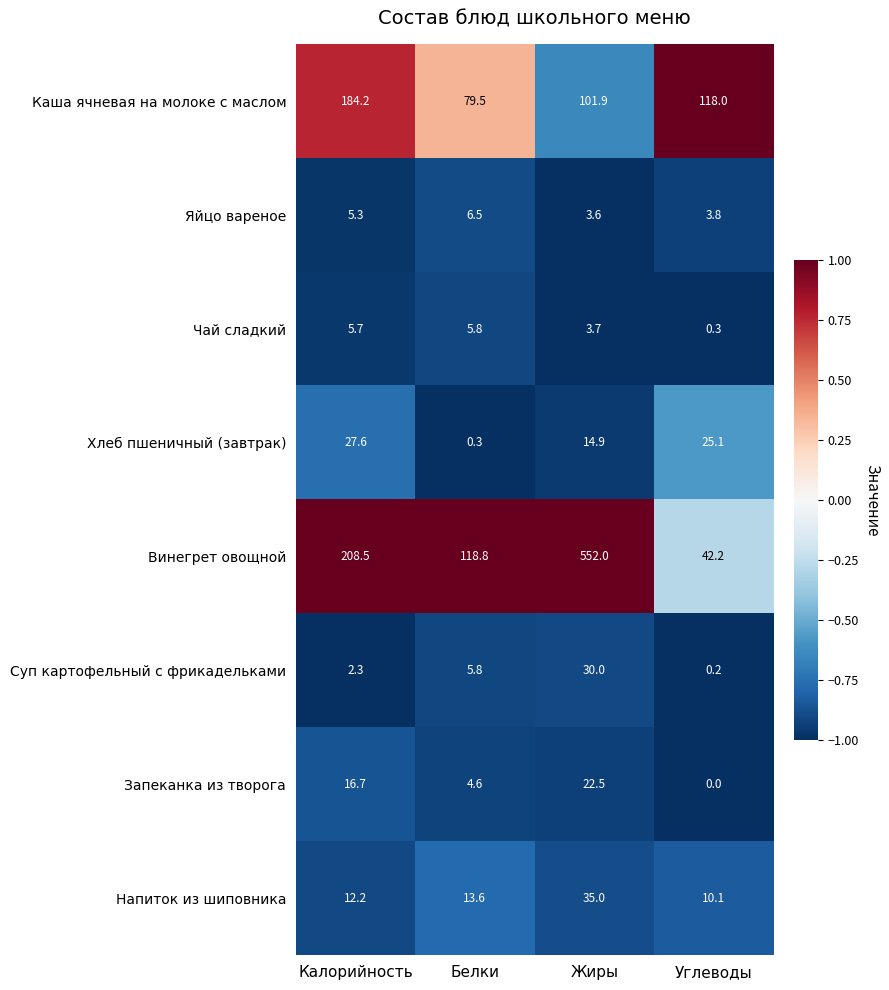

Rank the categories by Винегрет овощной value from highest to lowest.

Жиры, Калорийность, Белки, Углеводы